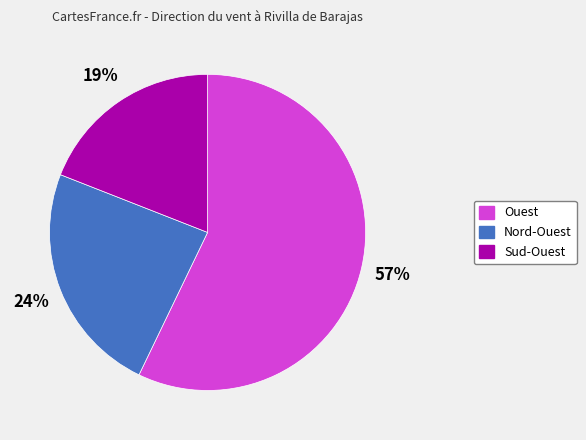

Is the sum of Ouest and Sud-Ouest greater than half?

Yes